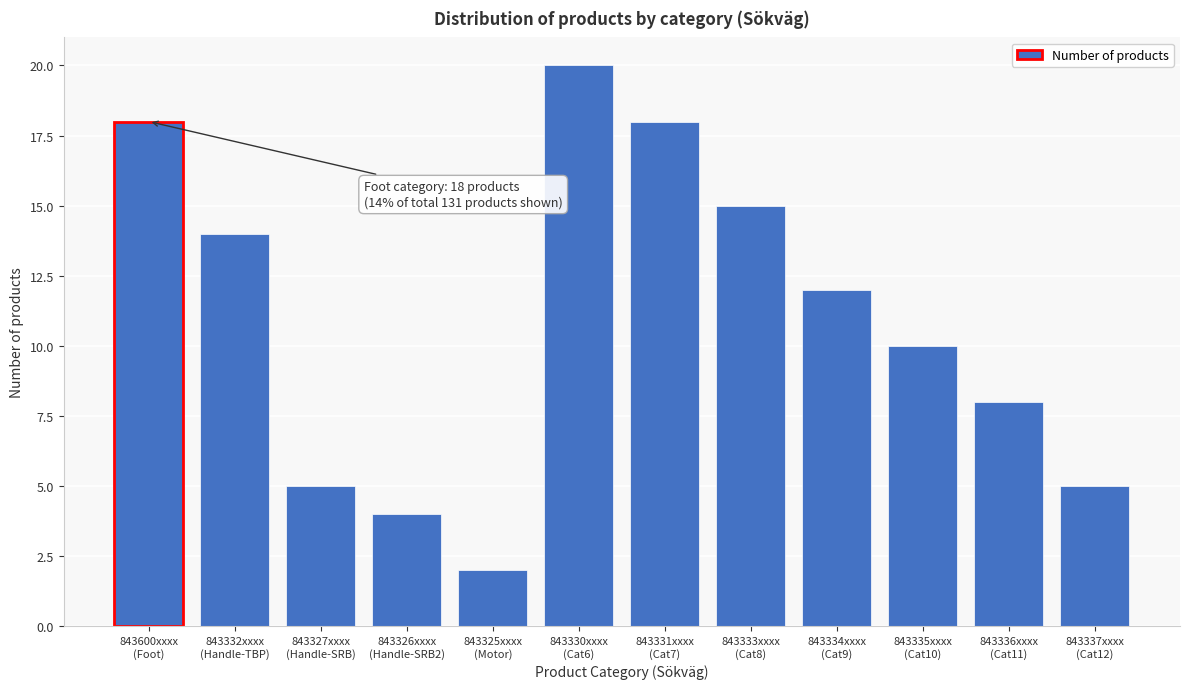

Reading left to right, transcribe all the data shown in this chart.

18	14	5	4	2	20	18	15	12	10	8	5